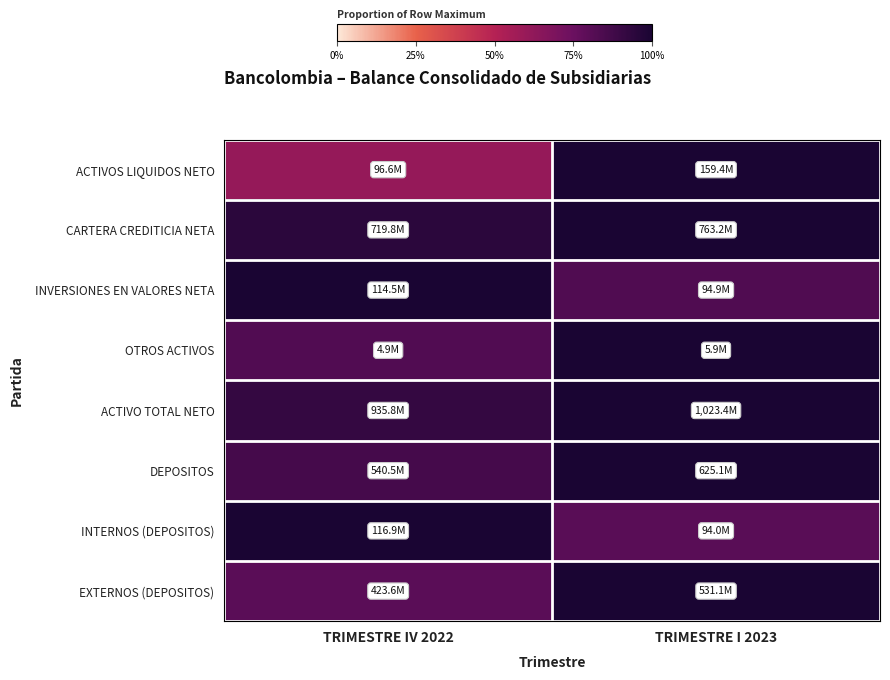

Which category has the lowest value across all series?

TRIMESTRE IV 2022